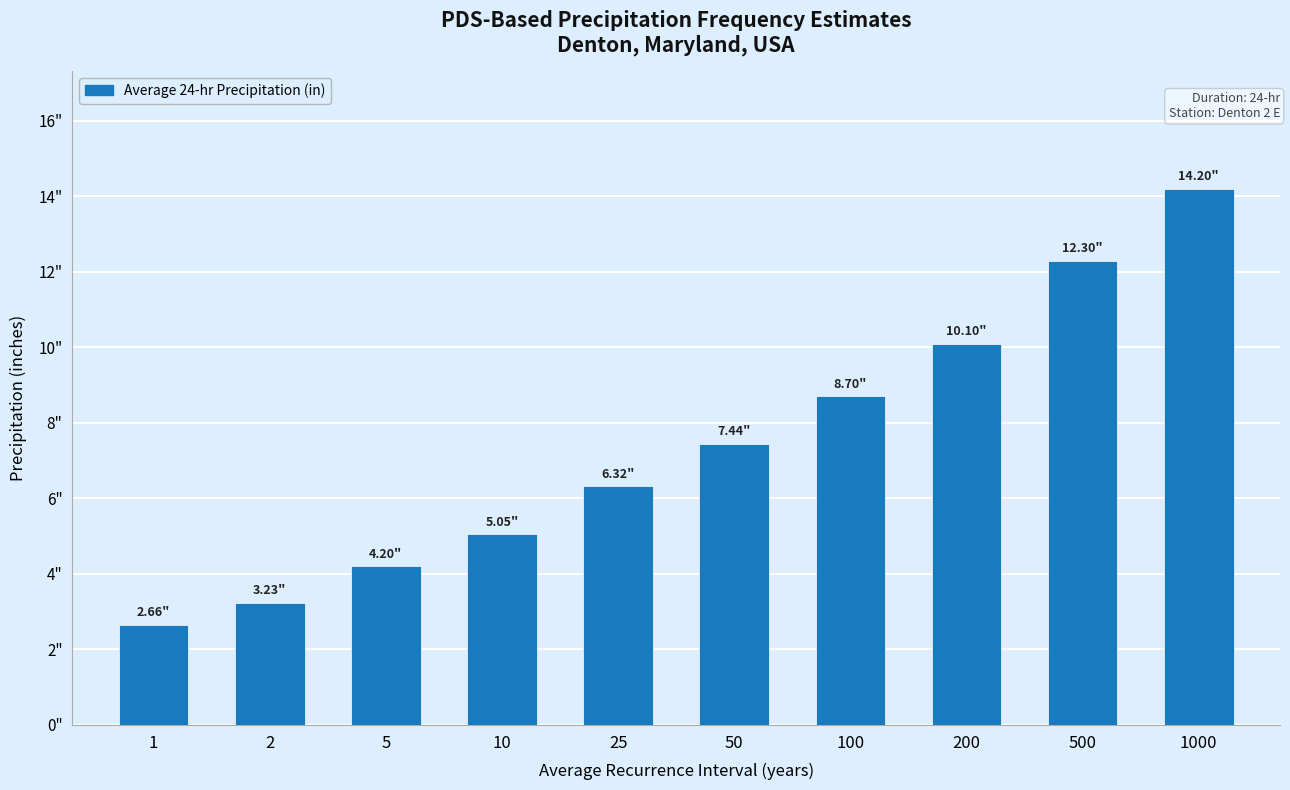

True or false: the data shows 6.8 at 10.

False